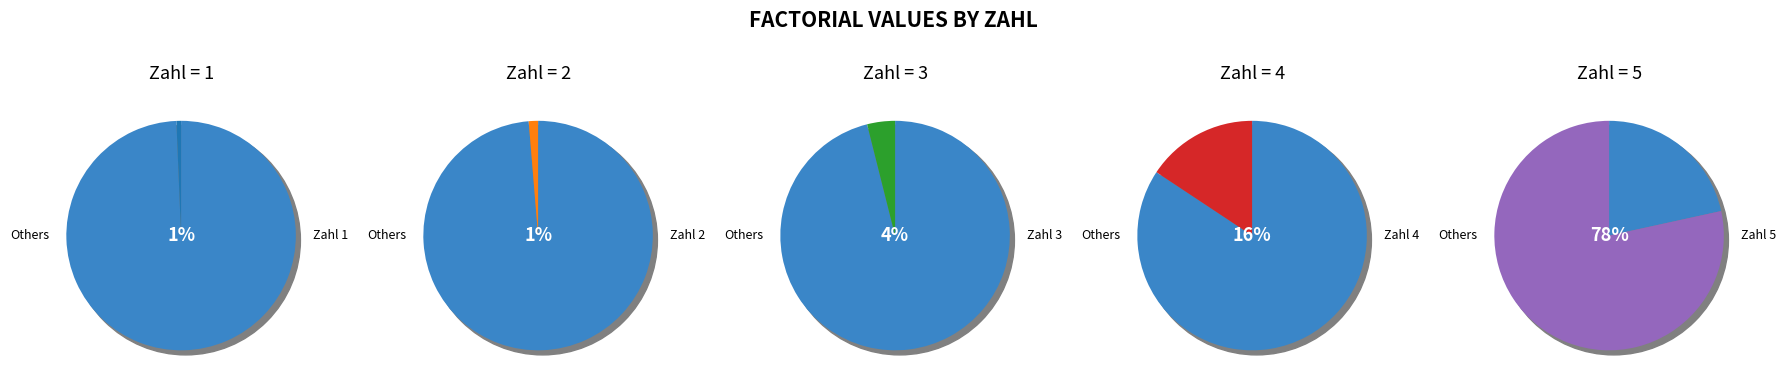

To the nearest percent, what is the average slice percentage?

20%